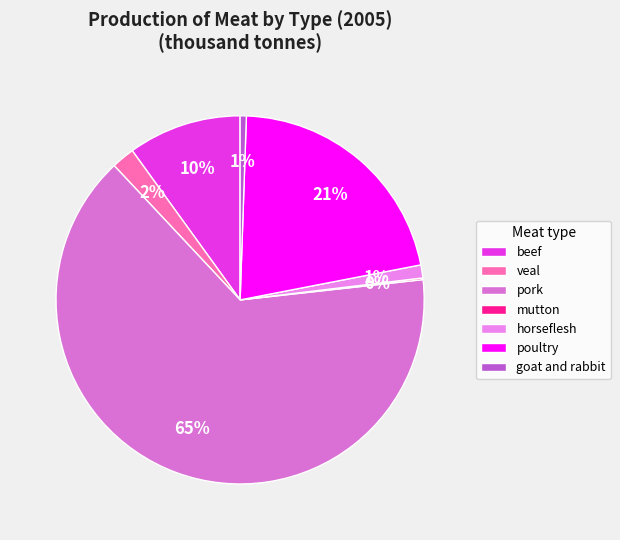

Count the number of slices in the pie.

7